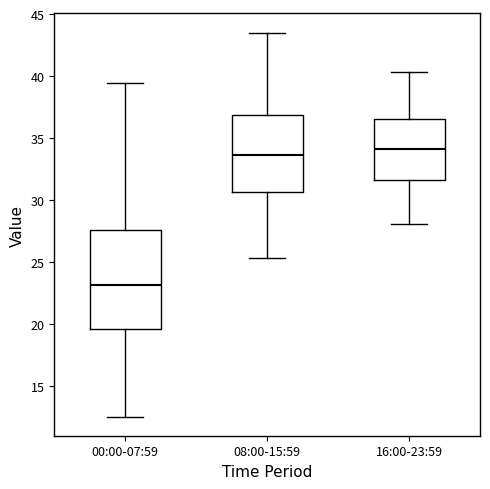

Which box has the lowest median line?

00:00-07:59